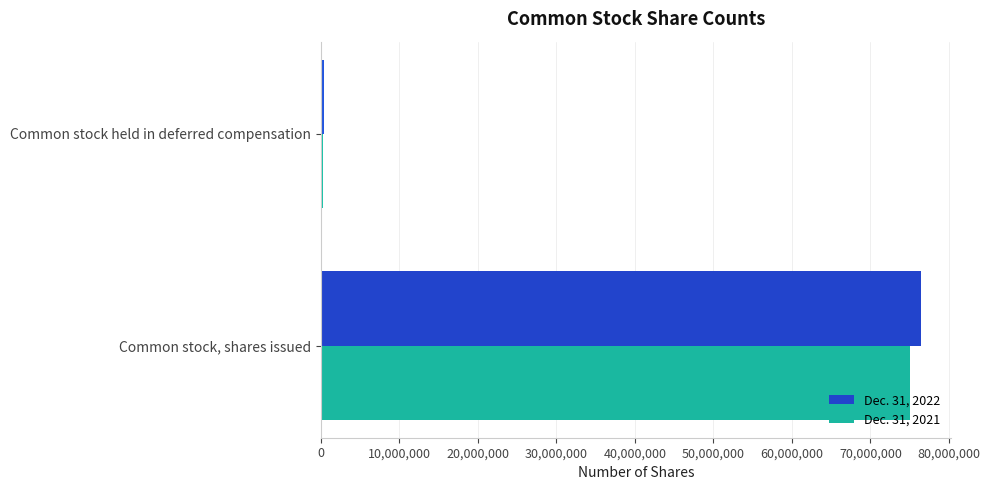

Which series has the largest range (max minus min)?

Dec. 31, 2022